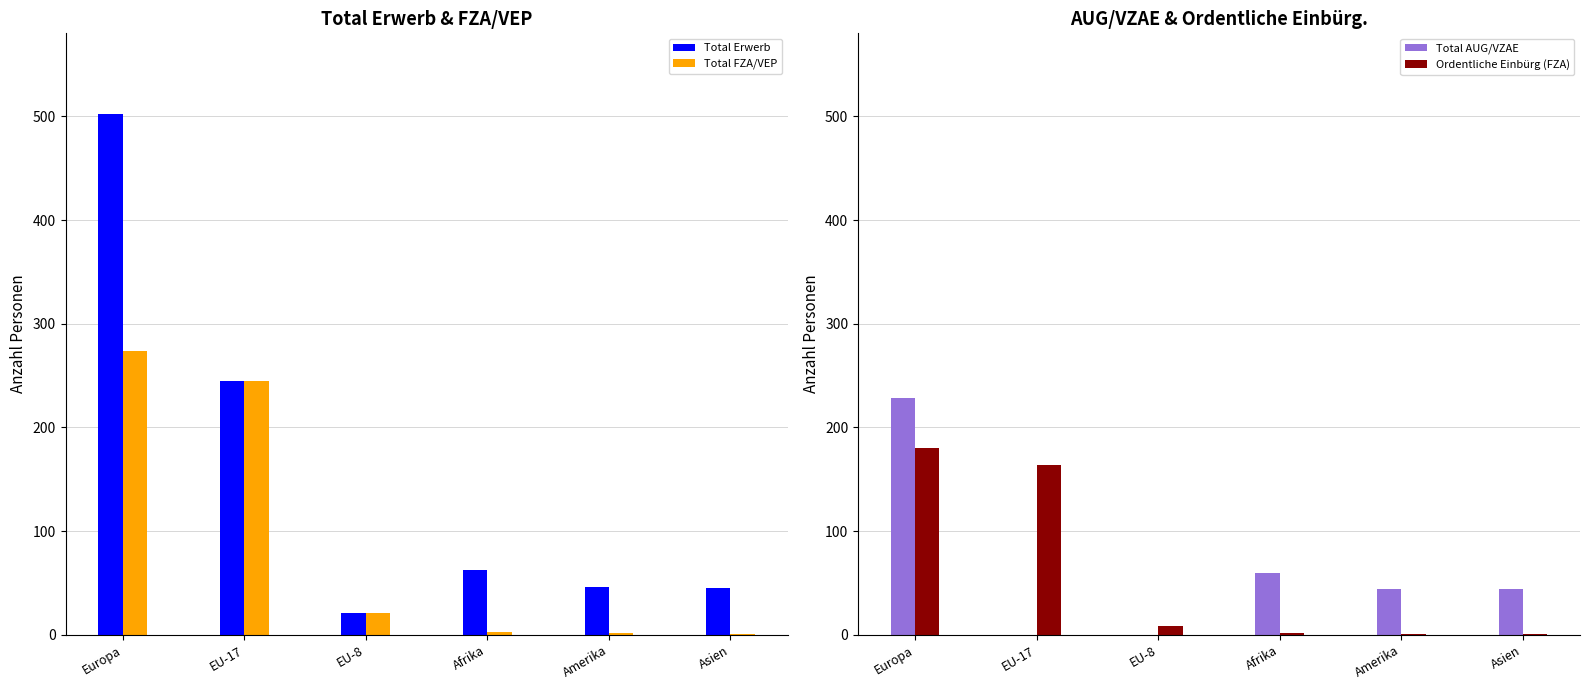

What is the sum of all Ordentliche Einbürg (FZA) values?

357